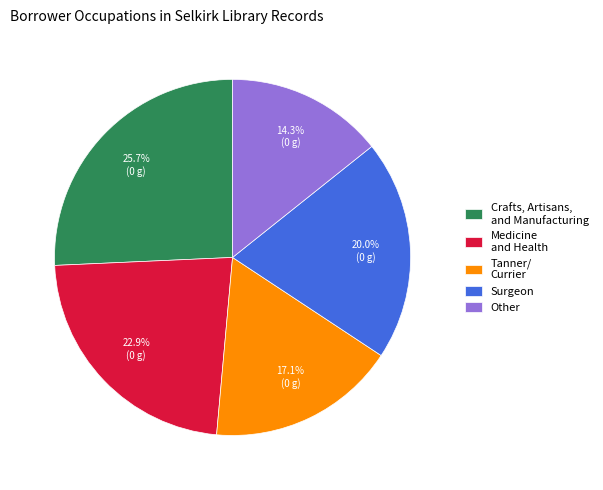

Which category has the biggest portion of the pie?

Crafts, Artisans, and Manufacturing